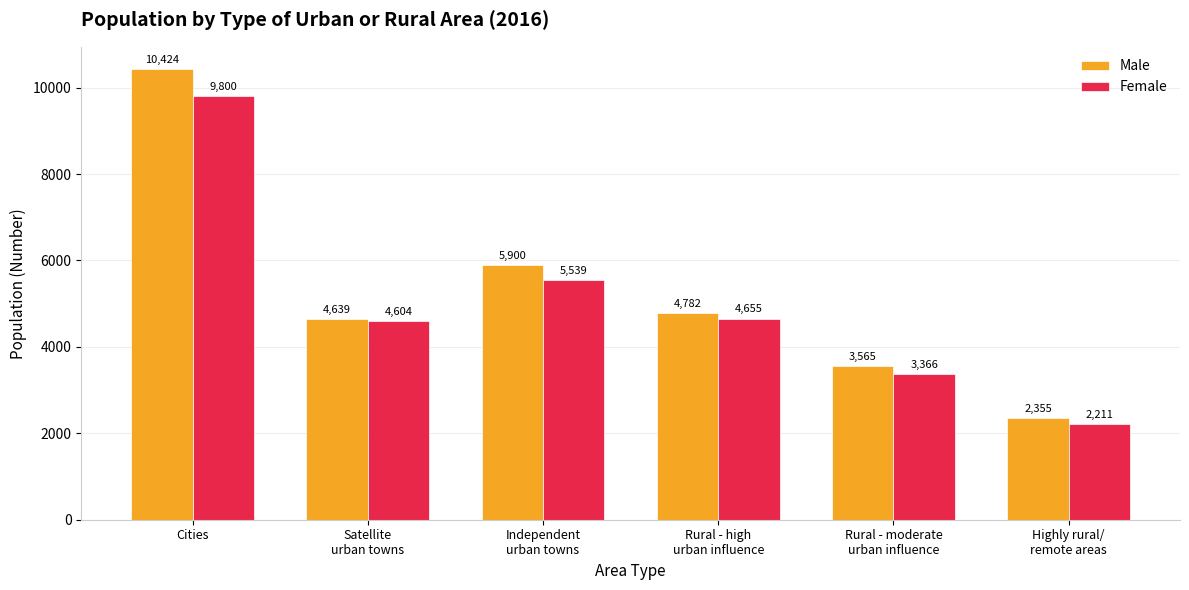

True or false: Female has a value of 1634 at Rural - moderate
urban influence.

False